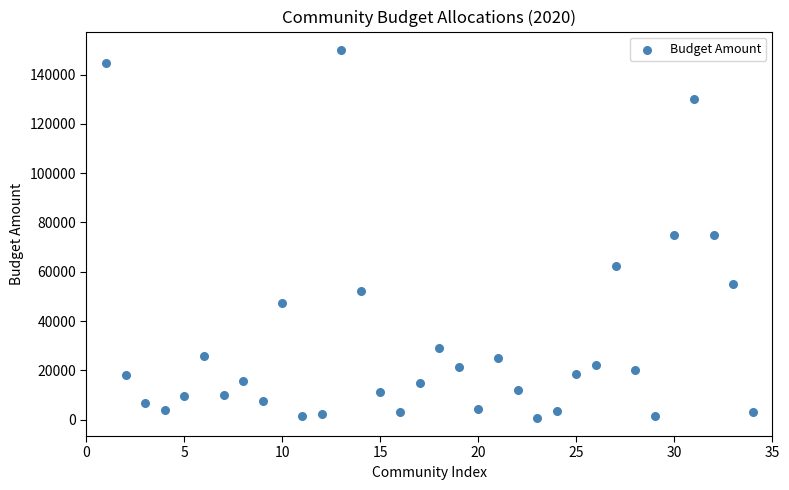

What is the range of Y values (max minus min)?

149200.0